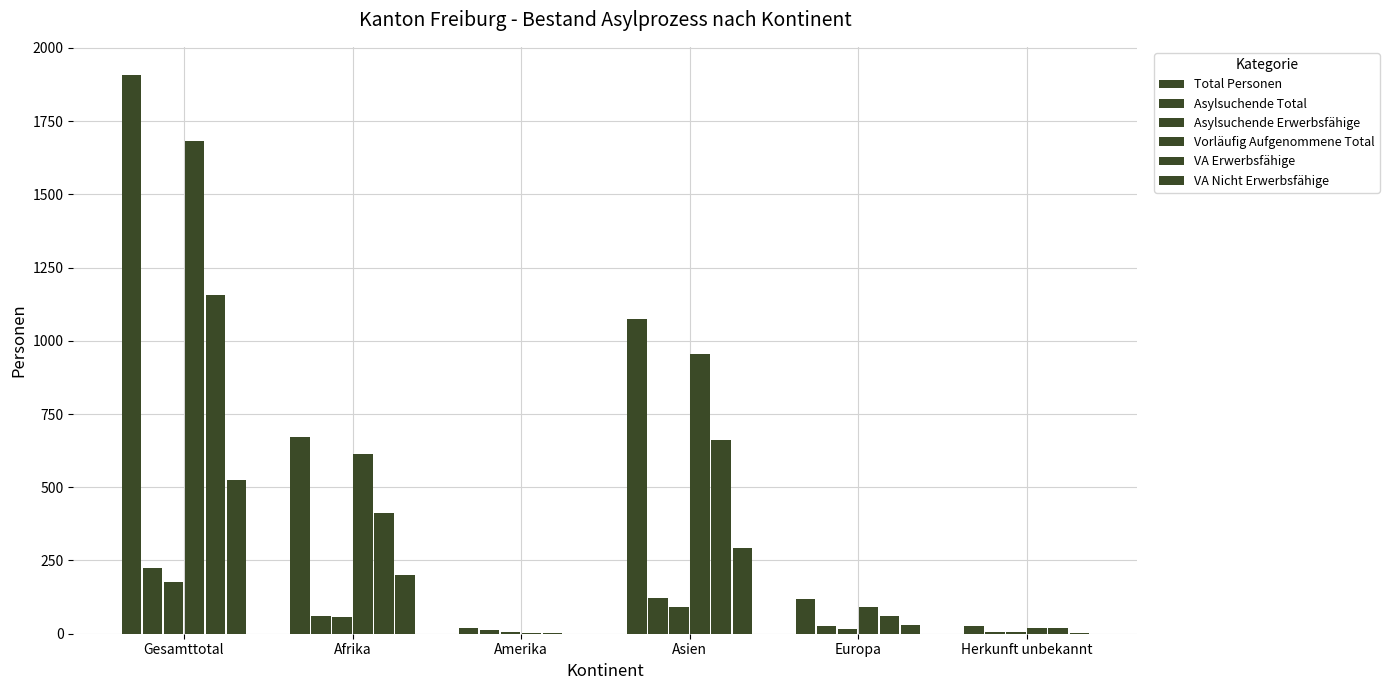

Reading left to right, extract all data points from this chart.

Total Personen: 1908	672	18	1076	117	25
Asylsuchende Total: 226	60	14	121	26	5
Asylsuchende Erwerbsfähige: 175	57	6	92	15	5
Vorläufig Aufgenommene Total: 1682	612	4	955	91	20
VA Erwerbsfähige: 1156	411	4	662	61	18
VA Nicht Erwerbsfähige: 526	201	0	293	30	2